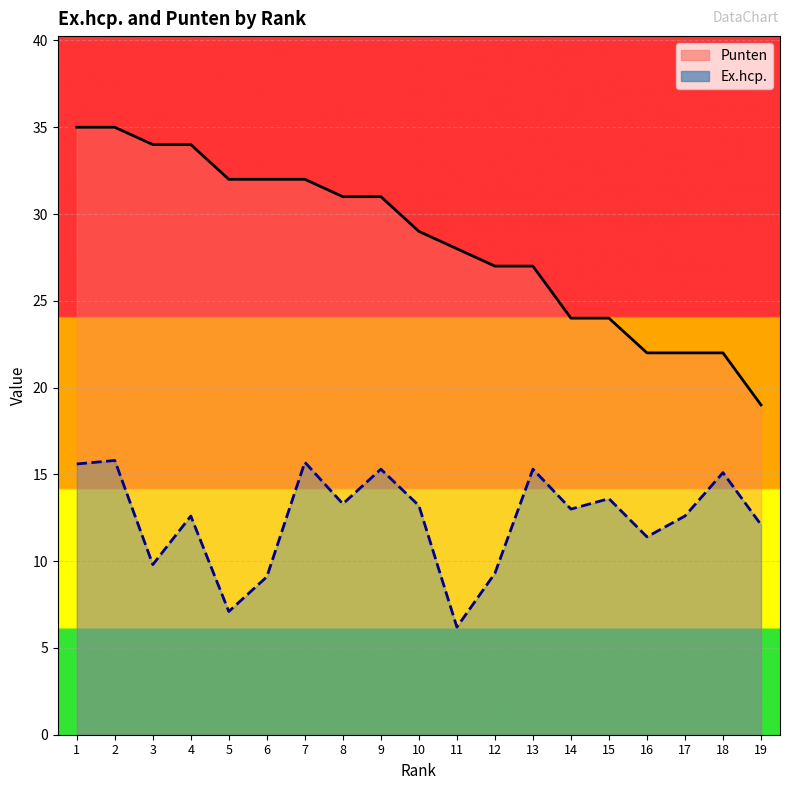

Which series changed the most between 15 and 19?

Punten (line)